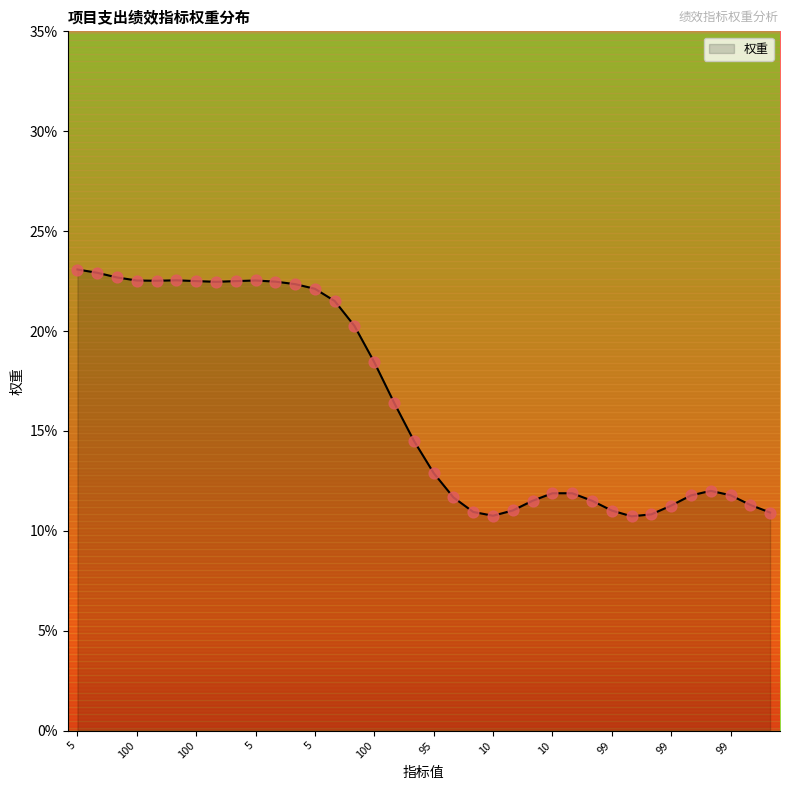

What is the difference between the maximum and minimum values?

12.4